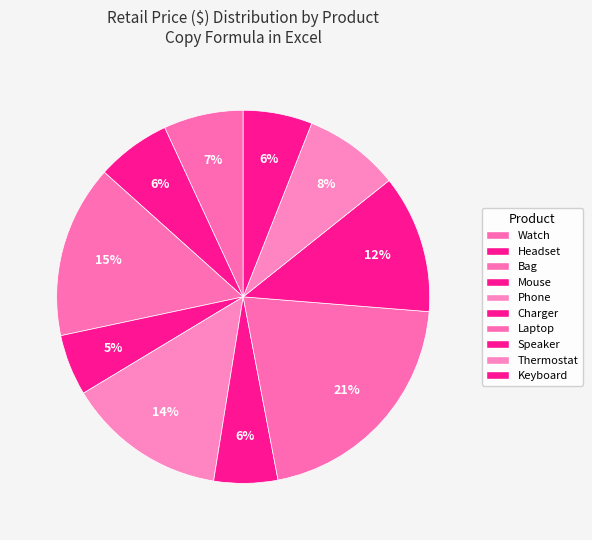

What is the ratio of the value at Thermostat to the value at Charger?

1.5